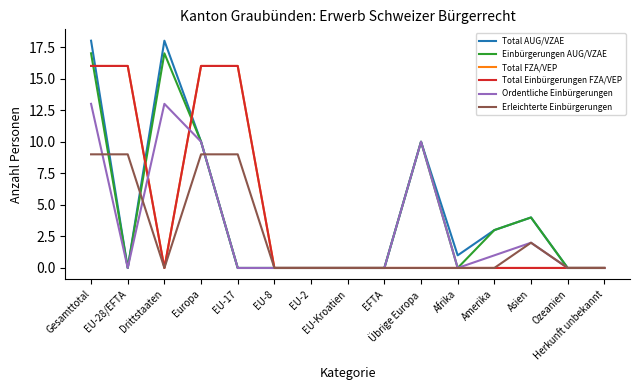

True or false: Total FZA/VEP and Erleichterte Einbürgerungen cross at least once.

False